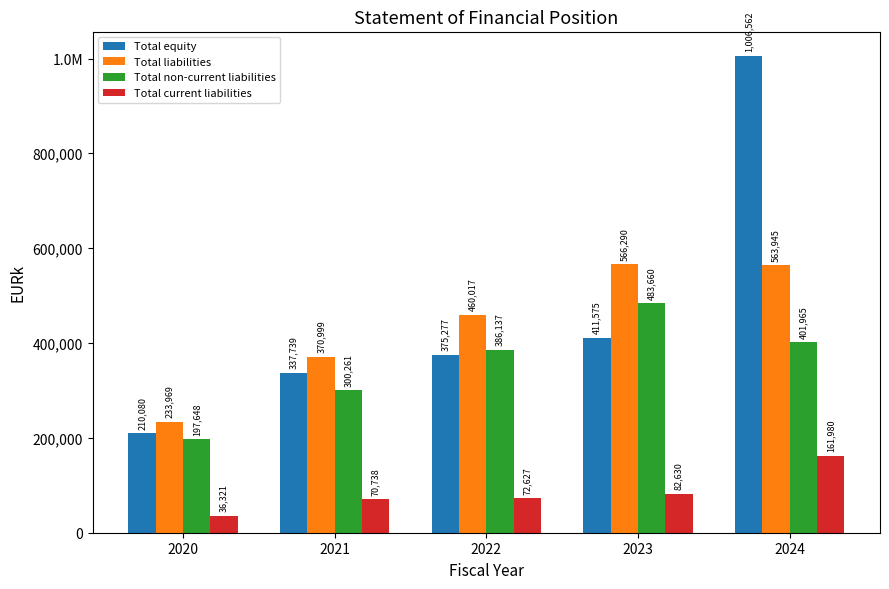

Are the bars grouped side by side (vs. stacked)?

Yes